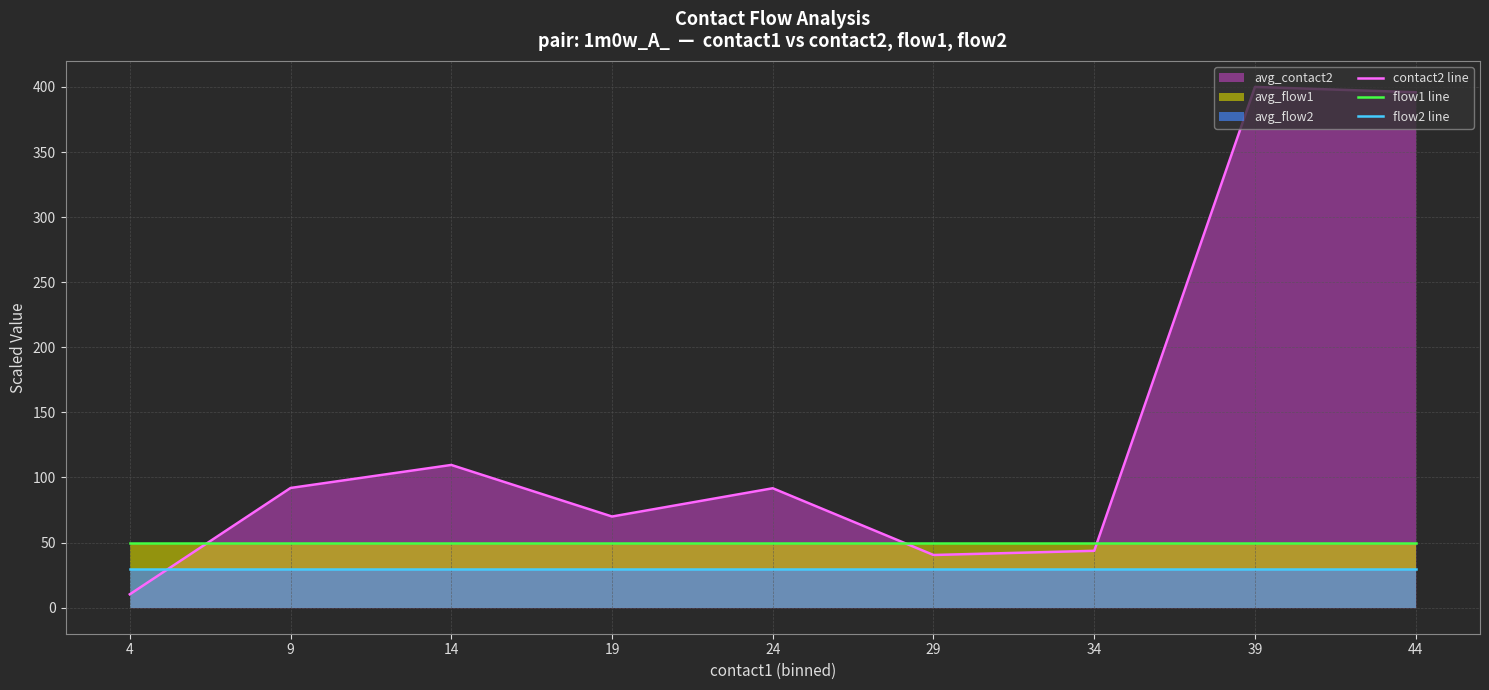

Which label corresponds to the smallest value in the chart?

4